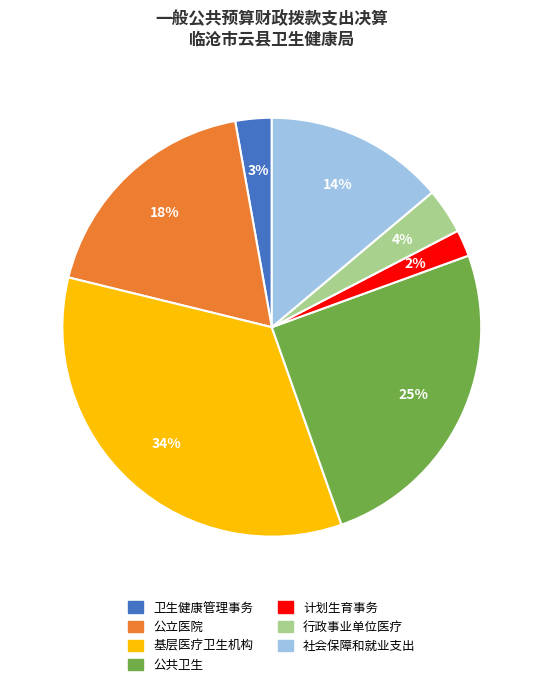

True or false: 公立医院 accounts for 12% of the total.

False